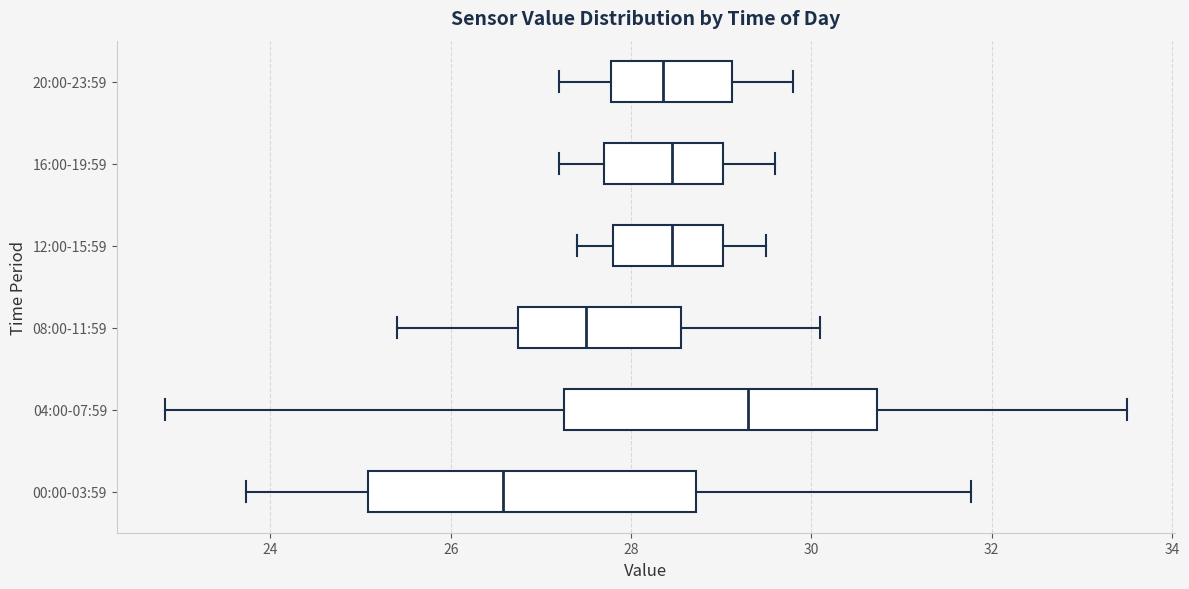

Reading bottom to top, read every box against the x-axis: the position of its median line, the range the box covers, and the ends of its whiskers. The values are not printed on the chart, so give them approximately, as read against the axis.

00:00-03:59: median 26.6, box 25.0 to 28.8, whiskers 23.8 to 31.8
04:00-07:59: median 29.4, box 27.2 to 30.8, whiskers 22.8 to 33.6
08:00-11:59: median 27.6, box 26.8 to 28.6, whiskers 25.4 to 30.2
12:00-15:59: median 28.4, box 27.8 to 29.0, whiskers 27.4 to 29.6
16:00-19:59: median 28.4, box 27.8 to 29.0, whiskers 27.2 to 29.6
20:00-23:59: median 28.4, box 27.8 to 29.2, whiskers 27.2 to 29.8